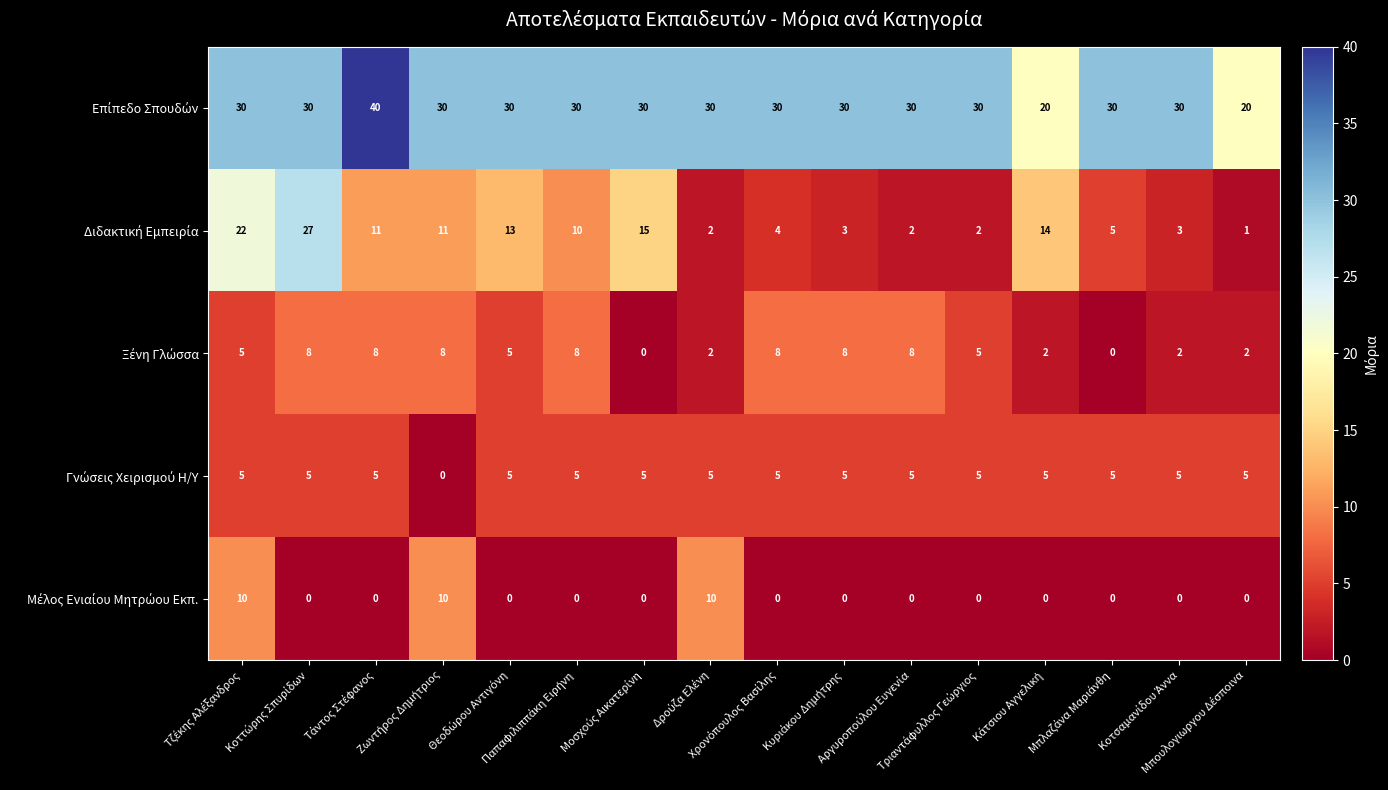

What is the greatest value displayed?

40